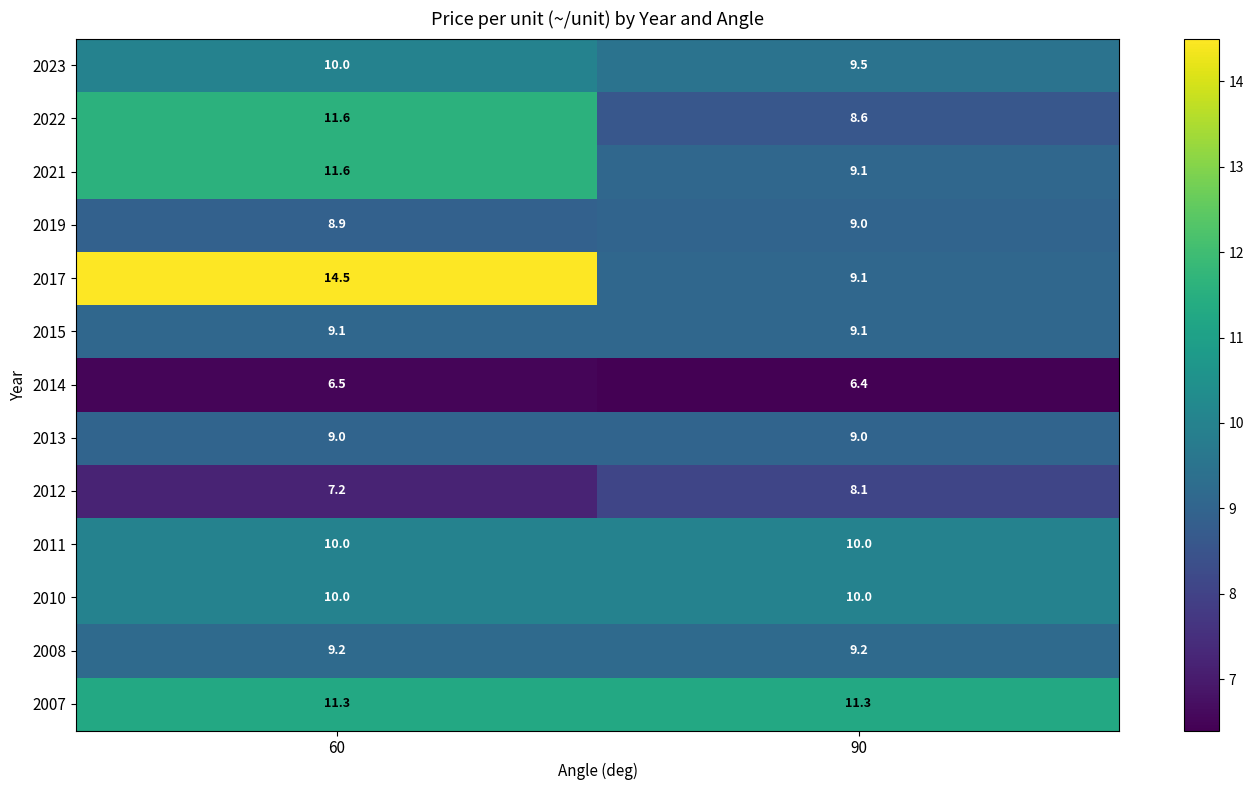

Where is 2021 nearest to the value 10?

90